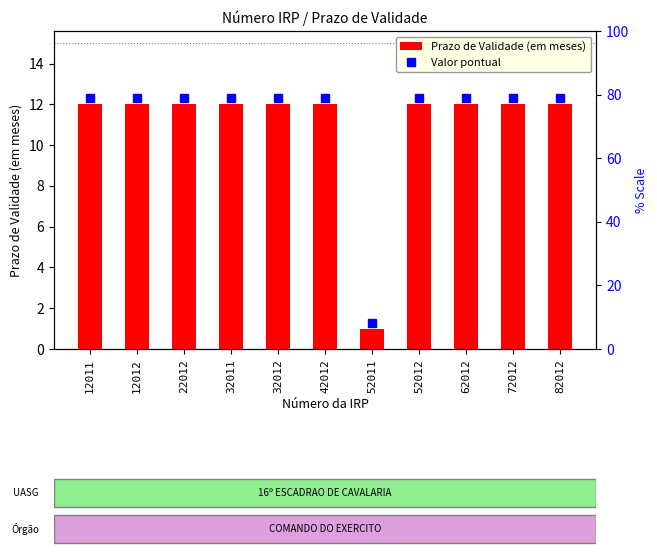

What is the value of the 7th bar from the left?

1